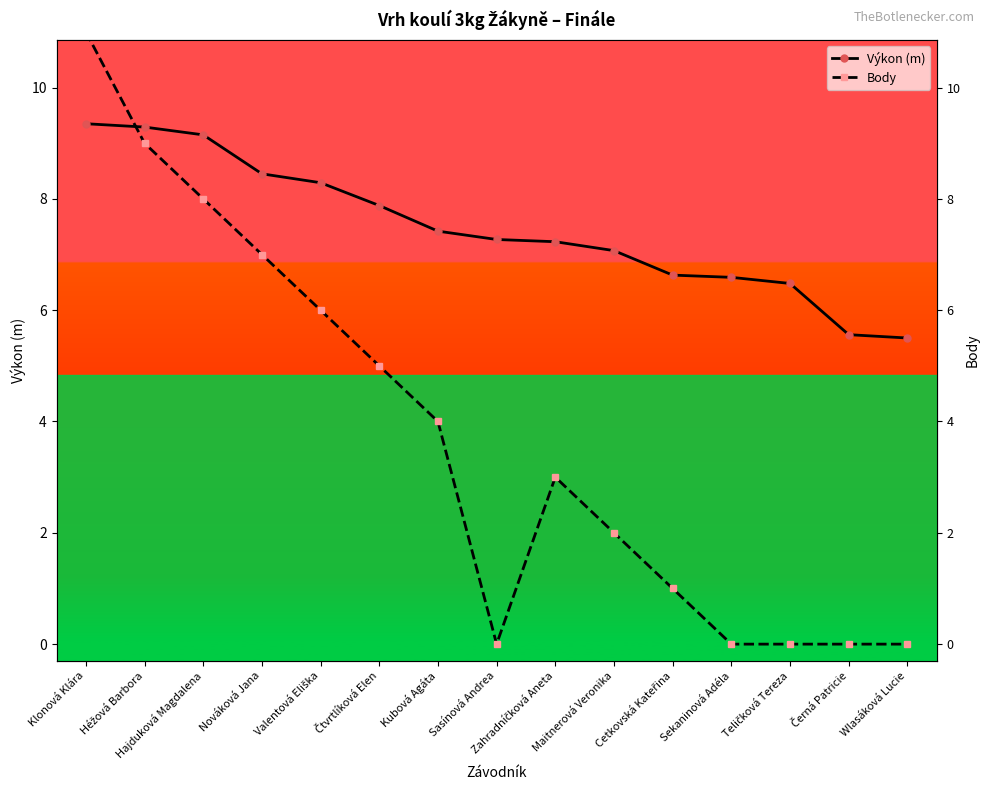

What are all the series names shown in the legend?

Výkon (m), Body